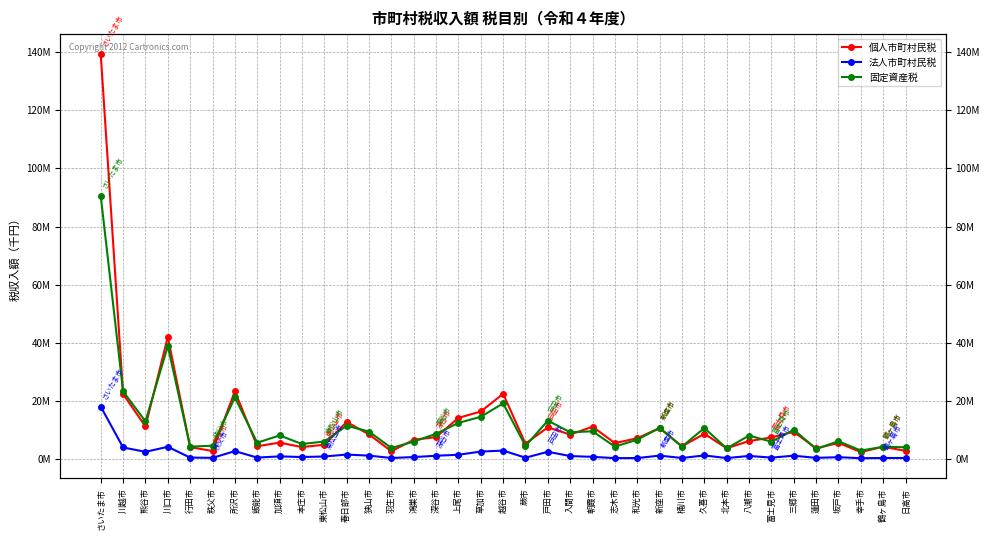

At which category does the chart reach its minimum across all series?

幸手市